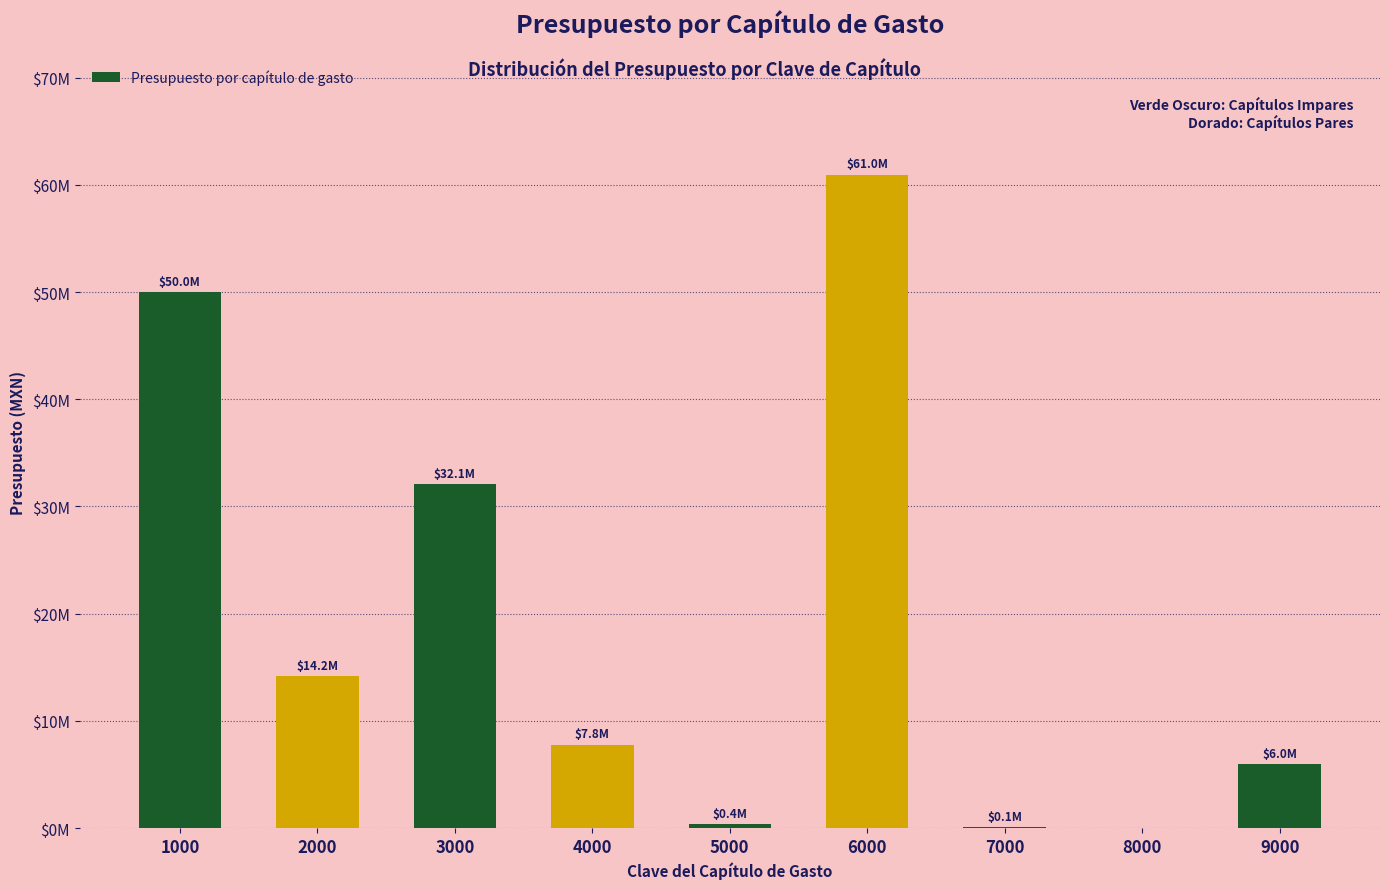

Read the value at 7000.

110228.1